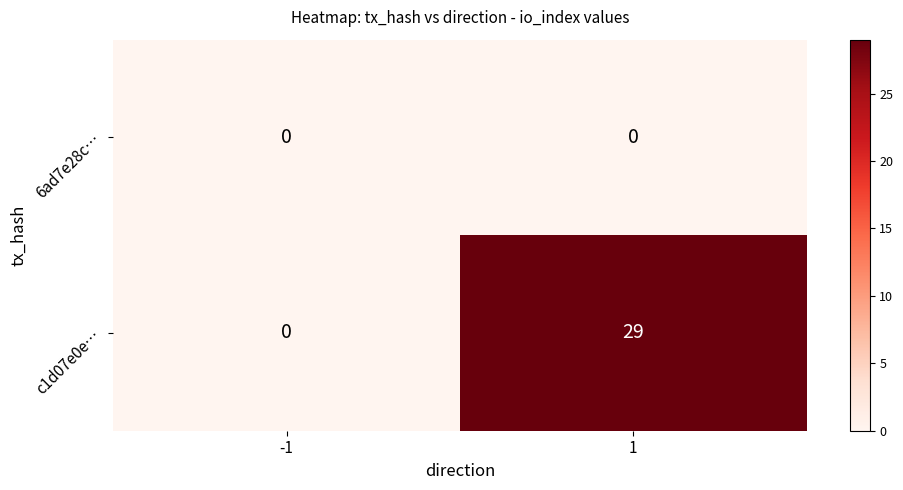

Which series has the largest total across all categories?

c1d07e0e…